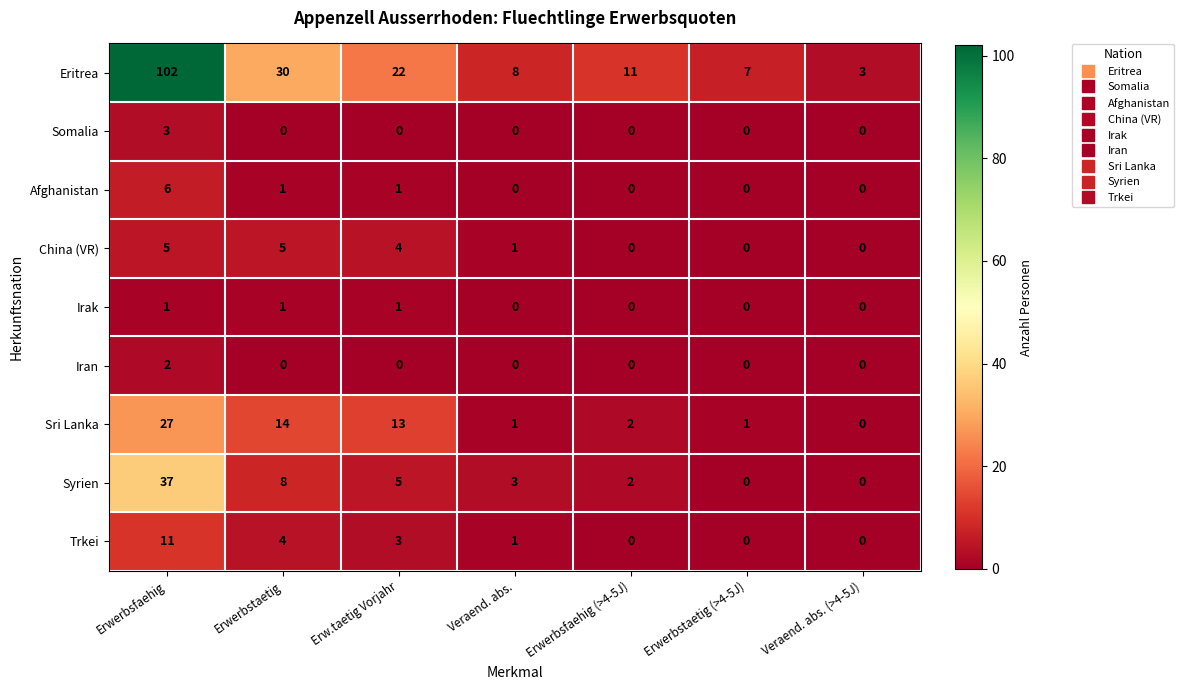

At which label does Somalia reach its peak?

Erwerbsfaehig